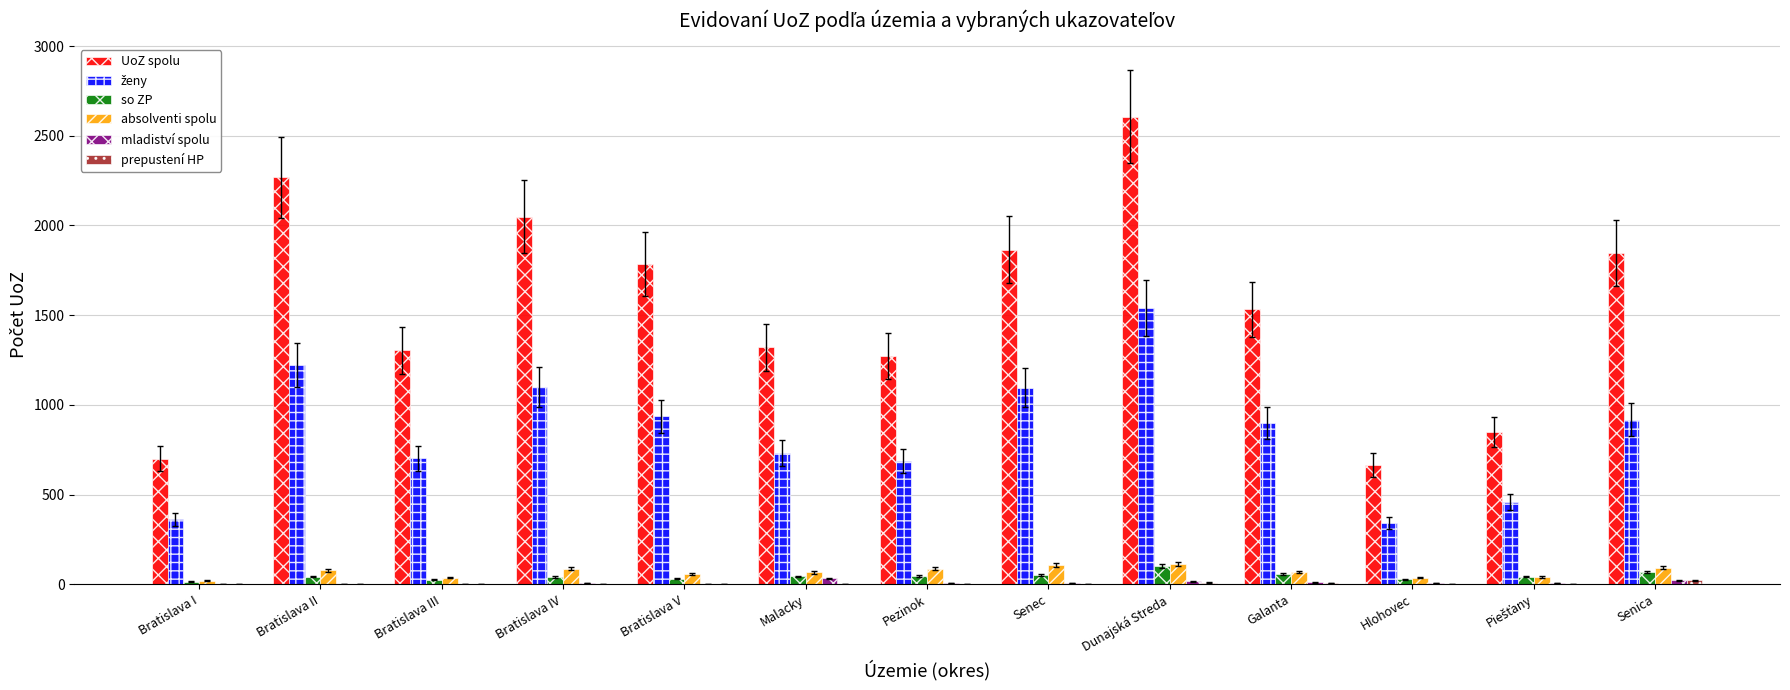

Which series has the largest total across all categories?

UoZ spolu